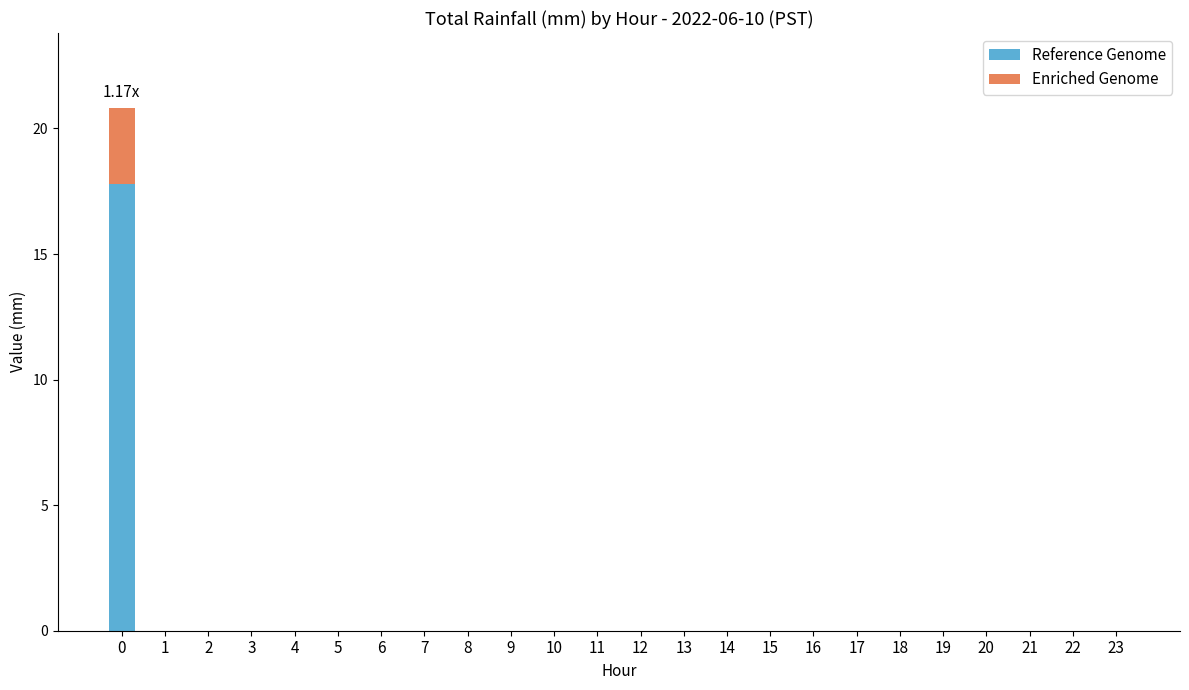

What are all the series names shown in the legend?

Reference Genome, Enriched Genome